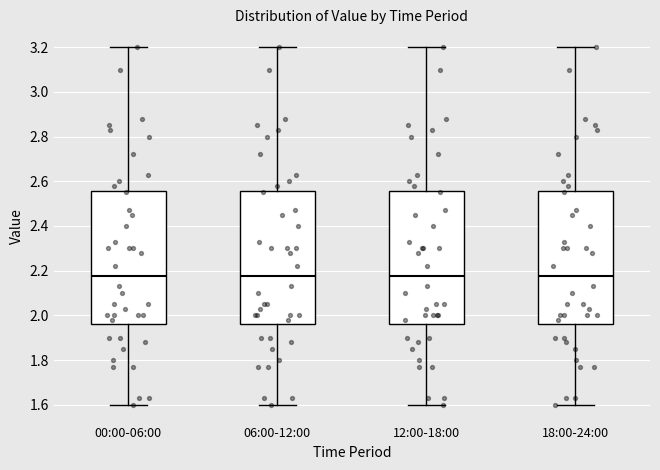

Where is the upper edge of the box for 00:00-06:00 on the y-axis? The values are not printed on the chart, so give them approximately, as read against the axis.

2.56